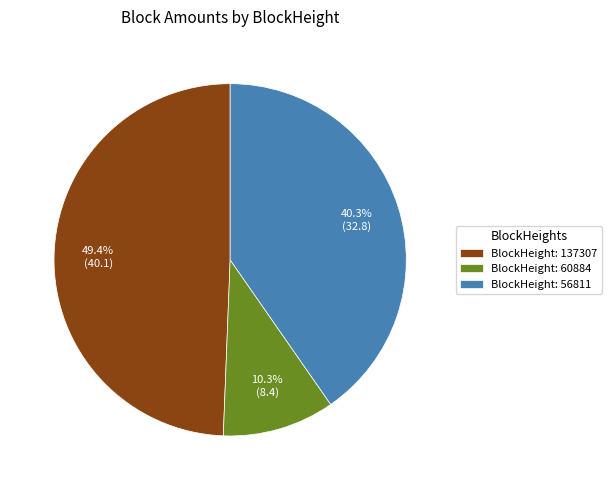

Rank the categories by value from highest to lowest.

BlockHeight: 137307, BlockHeight: 56811, BlockHeight: 60884